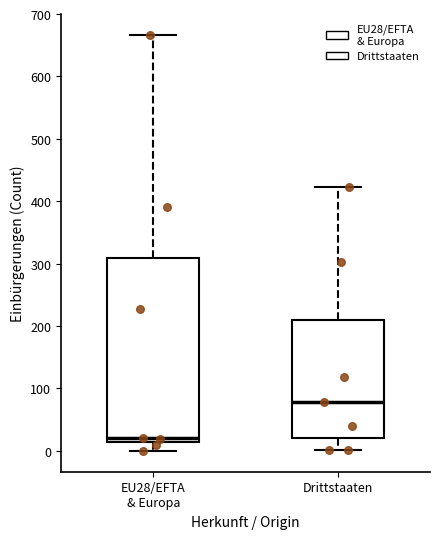

Comparing the boxes themselves (not the whiskers), which one is the tallest?

EU28/EFTA & Europa